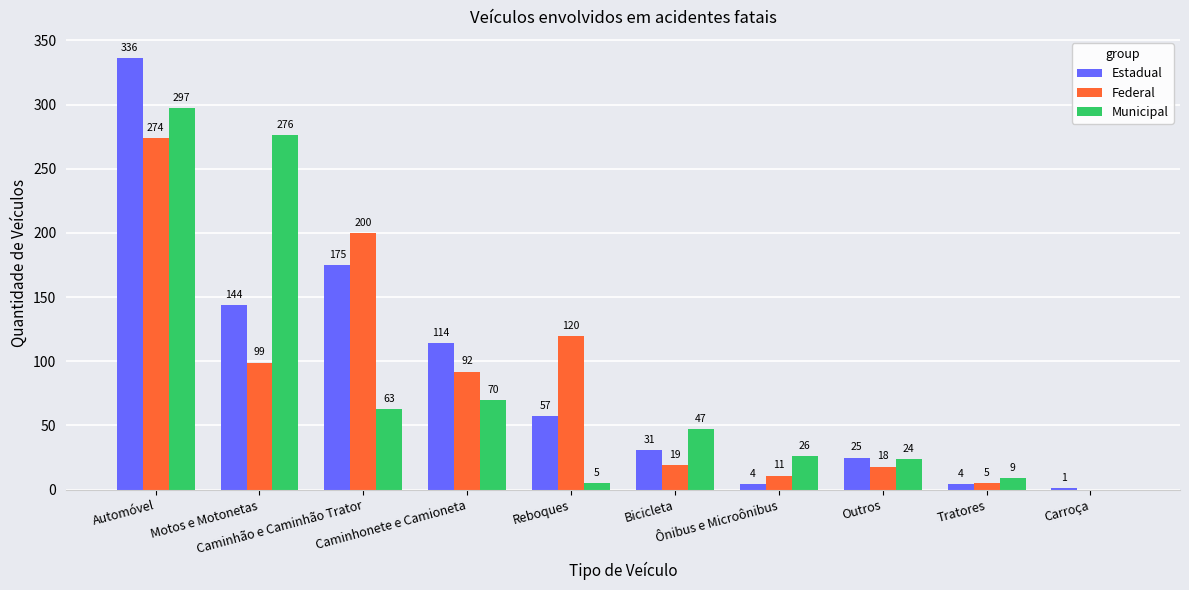

Which series has the widest spread of values?

Estadual